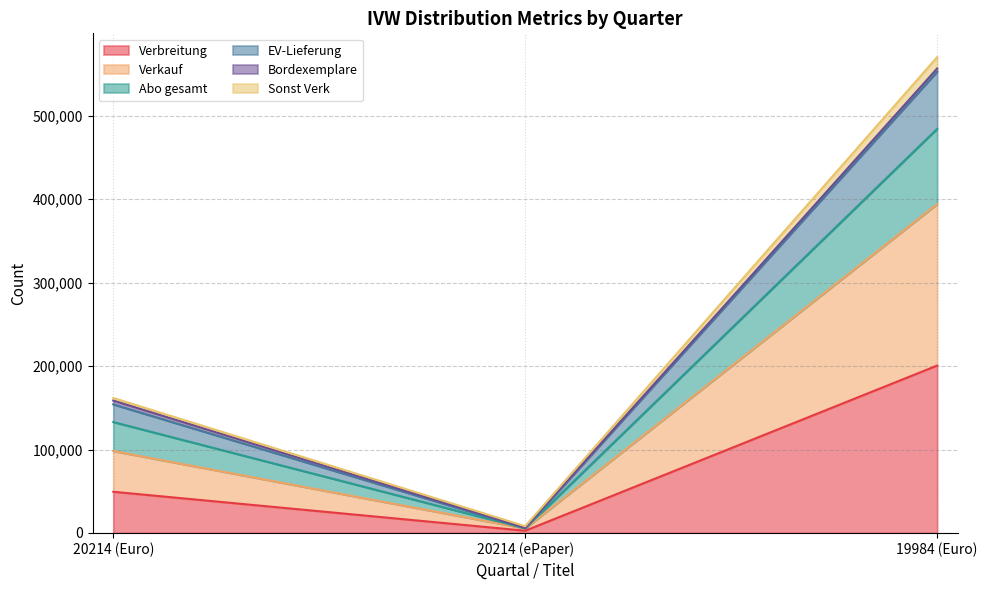

Which category has the lowest value in the Verbreitung series?

20214 (ePaper)